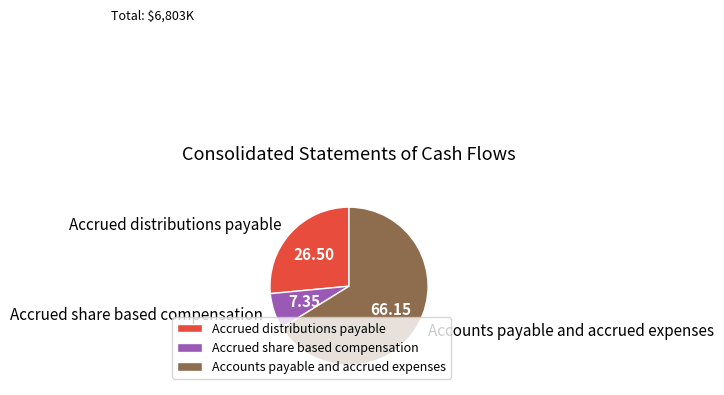

How many slices are in this pie chart?

3